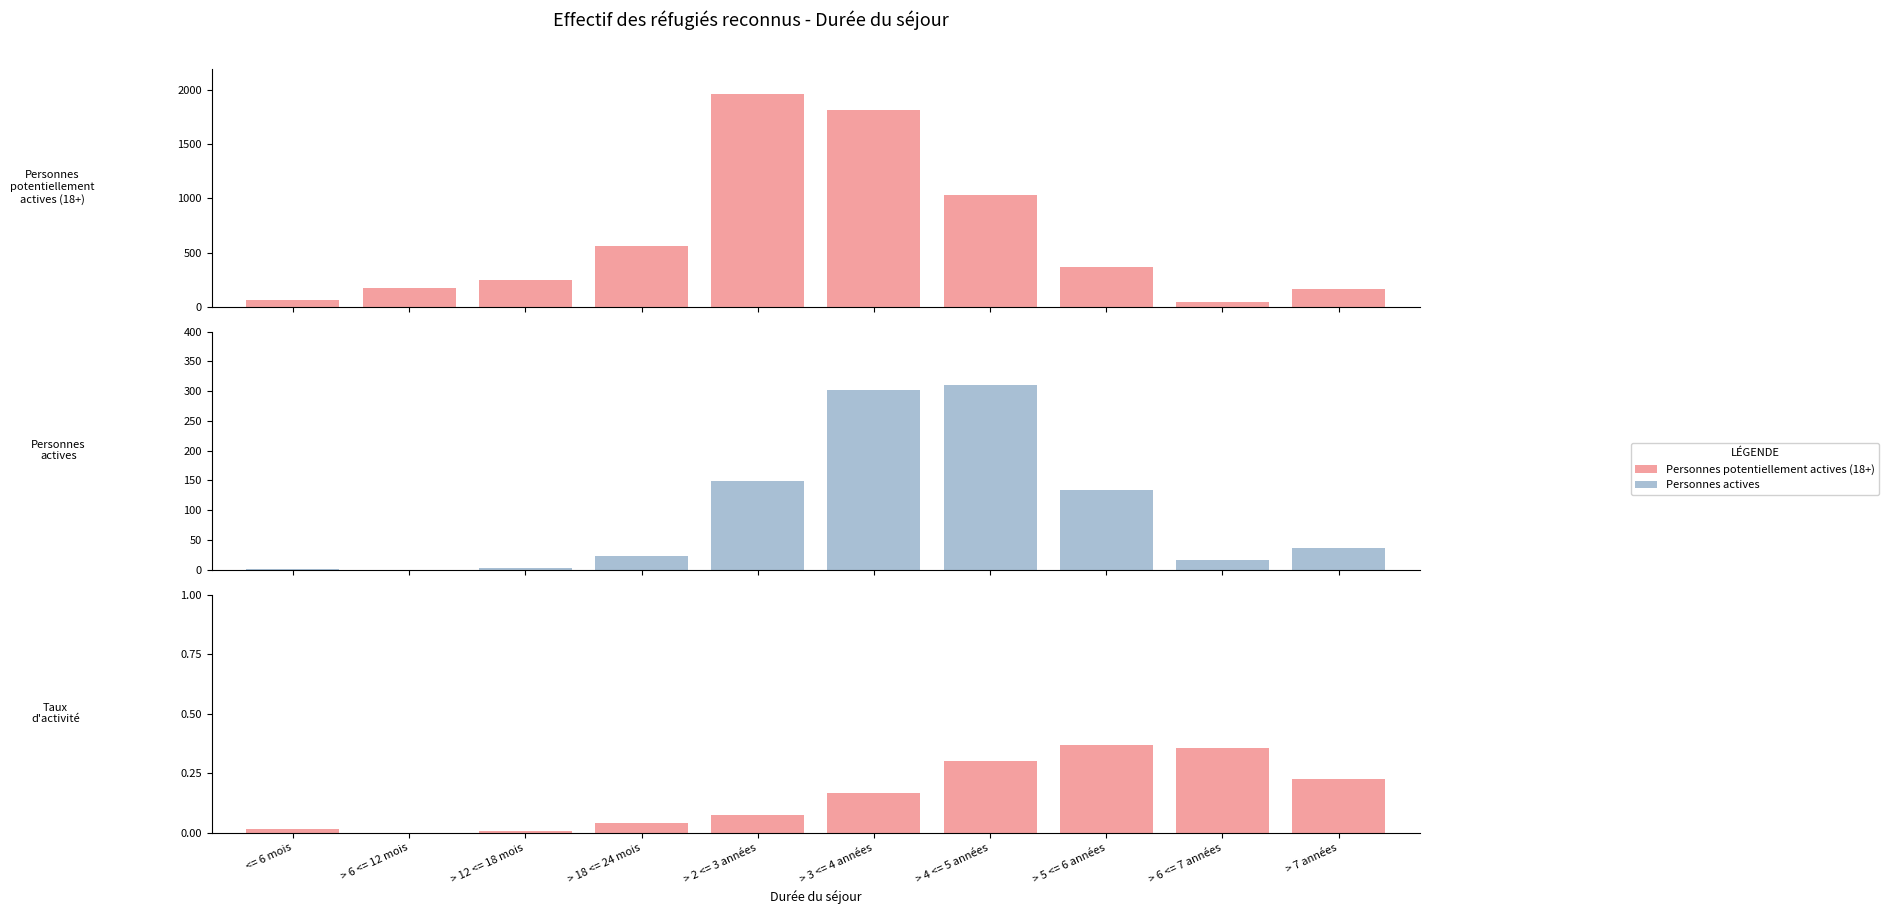

How many distinct data groups are displayed?

3